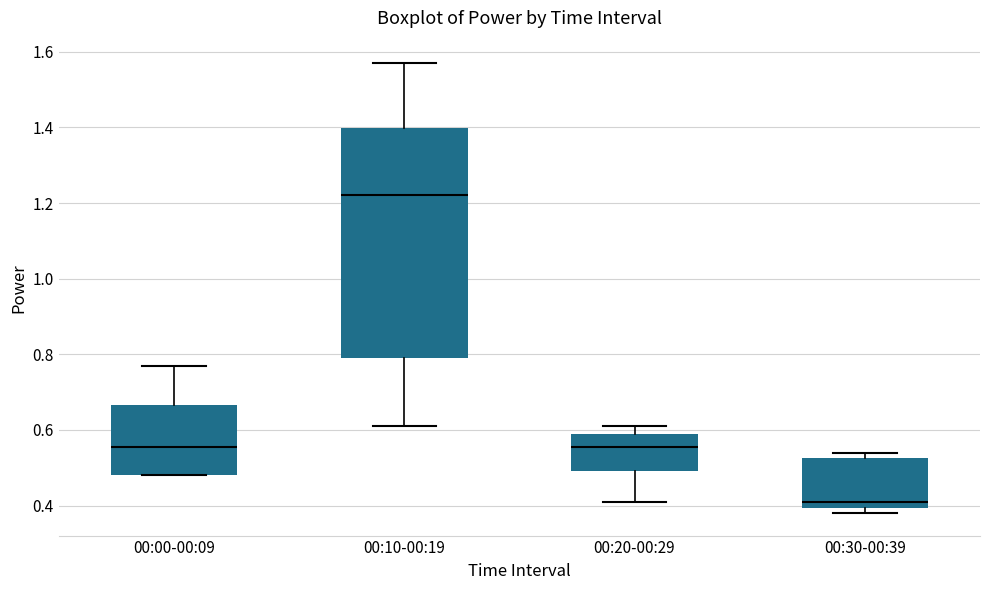

Which box has the highest median line?

00:10-00:19